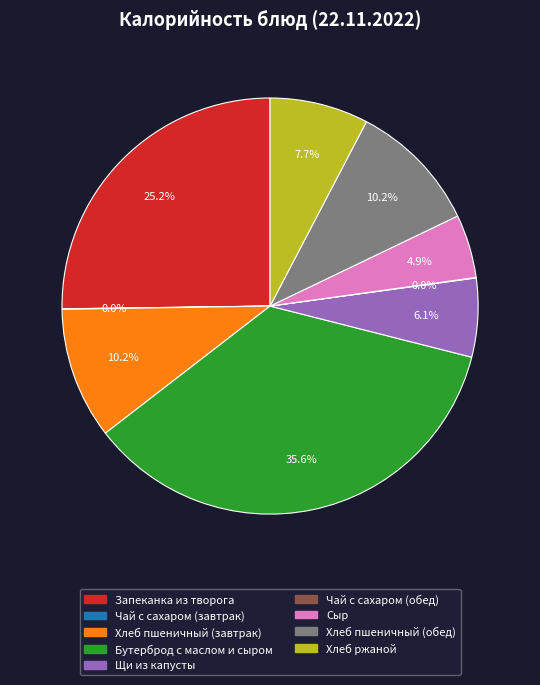

What is the largest slice in the pie chart?

Бутерброд с маслом и сыром